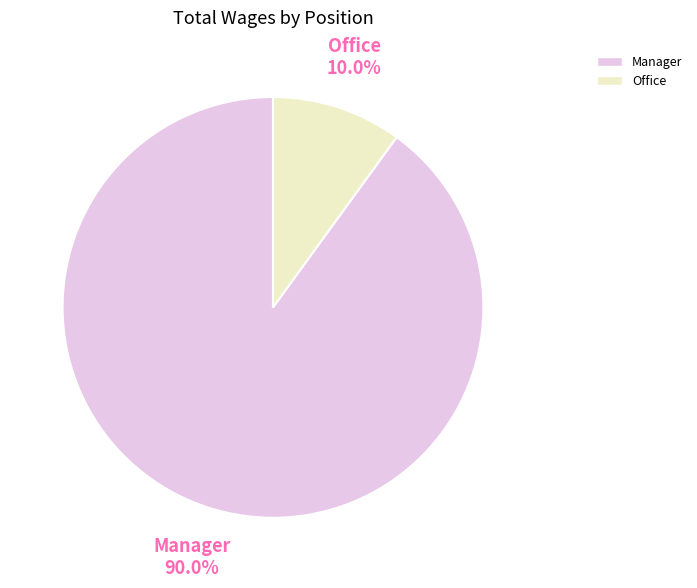

To the nearest percent, what percentage of the pie is Manager?

90%